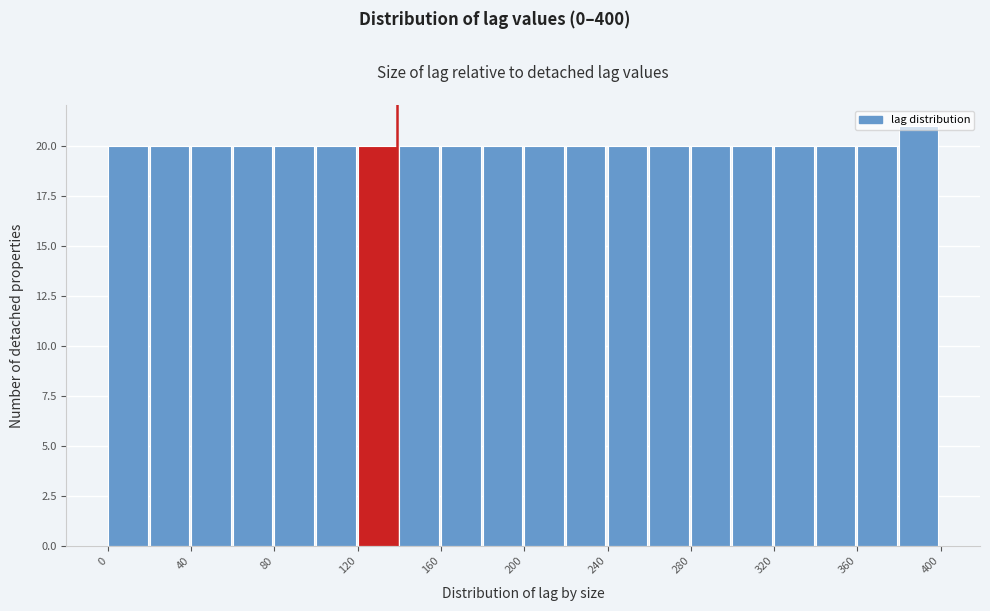

Reading left to right, list every bar in this chart as the range it spans on the x-axis followed by its height. The values are not printed on the chart, so give them approximately, as read against the axis.

0 to 20: 20
20 to 40: 20
40 to 60: 20
60 to 80: 20
80 to 100: 20
100 to 120: 20
120 to 140: 20
140 to 160: 20
160 to 180: 20
180 to 200: 20
200 to 220: 20
220 to 240: 20
240 to 260: 20
260 to 280: 20
280 to 300: 20
300 to 320: 20
320 to 340: 20
340 to 360: 20
360 to 380: 20
380 to 400: 21